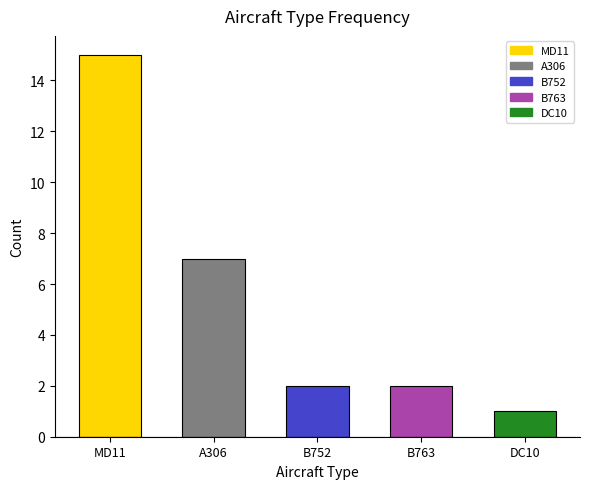

Approximately how many times larger is the value at A306 compared to MD11?

0.5